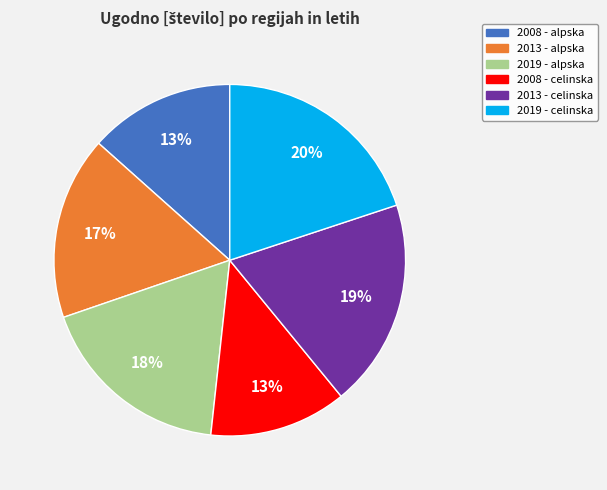

Does 2019 - alpska represent more than half of the total?

No